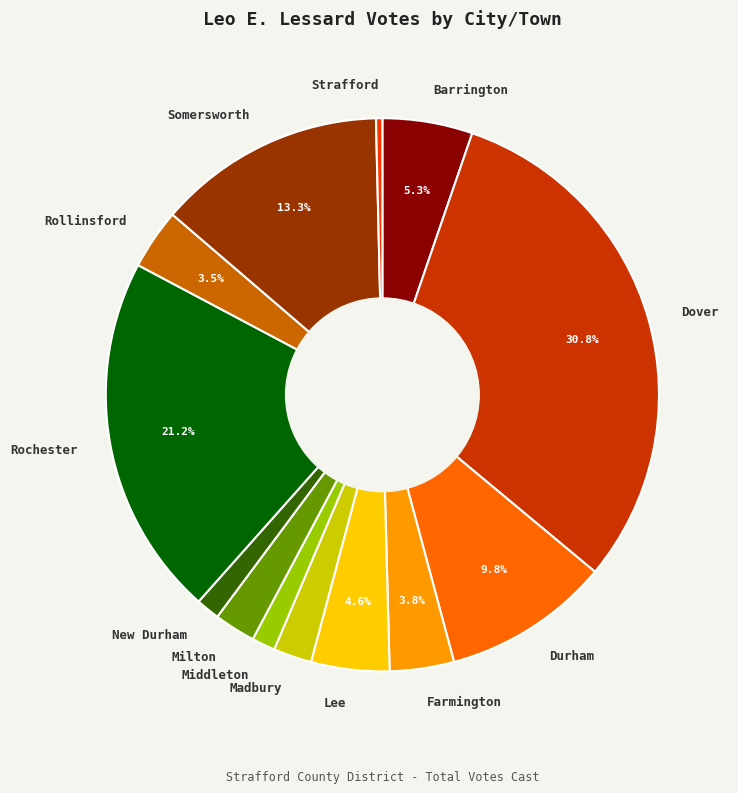

Count the number of slices in the pie.

13